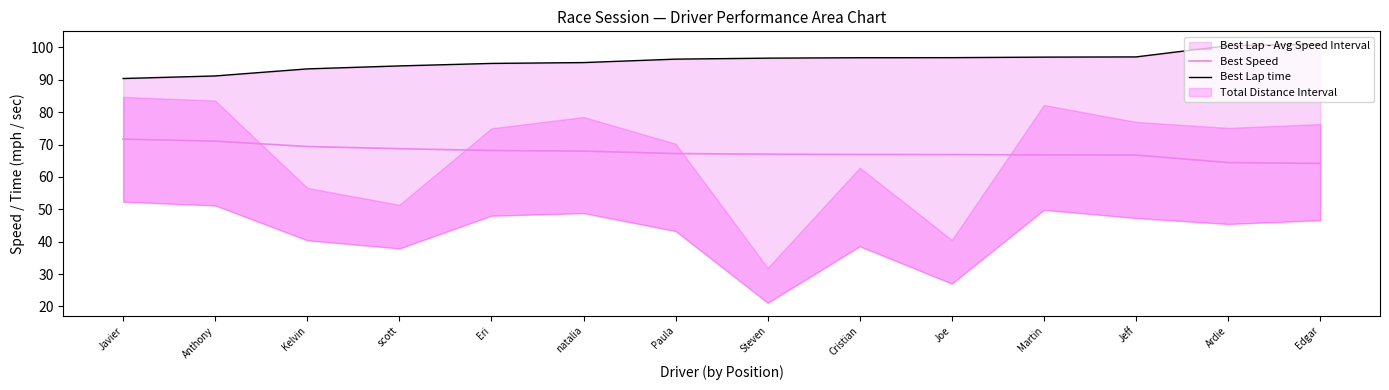

What is the difference between the highest and lowest values at Joe?

29.9